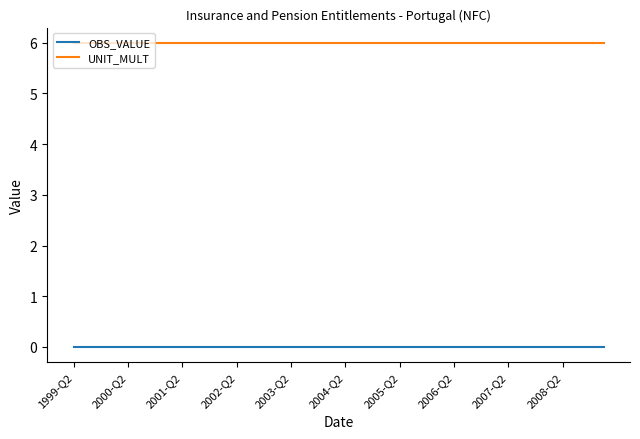

Reading left to right, transcribe all the data shown in this chart.

OBS_VALUE: 0	0	0	0	0	0	0	0	0	0	0	0	0	0	0	0	0	0	0	0	0	0	0	0	0	0	0	0	0	0	0	0	0	0	0	0	0	0	0	0
UNIT_MULT: 6	6	6	6	6	6	6	6	6	6	6	6	6	6	6	6	6	6	6	6	6	6	6	6	6	6	6	6	6	6	6	6	6	6	6	6	6	6	6	6